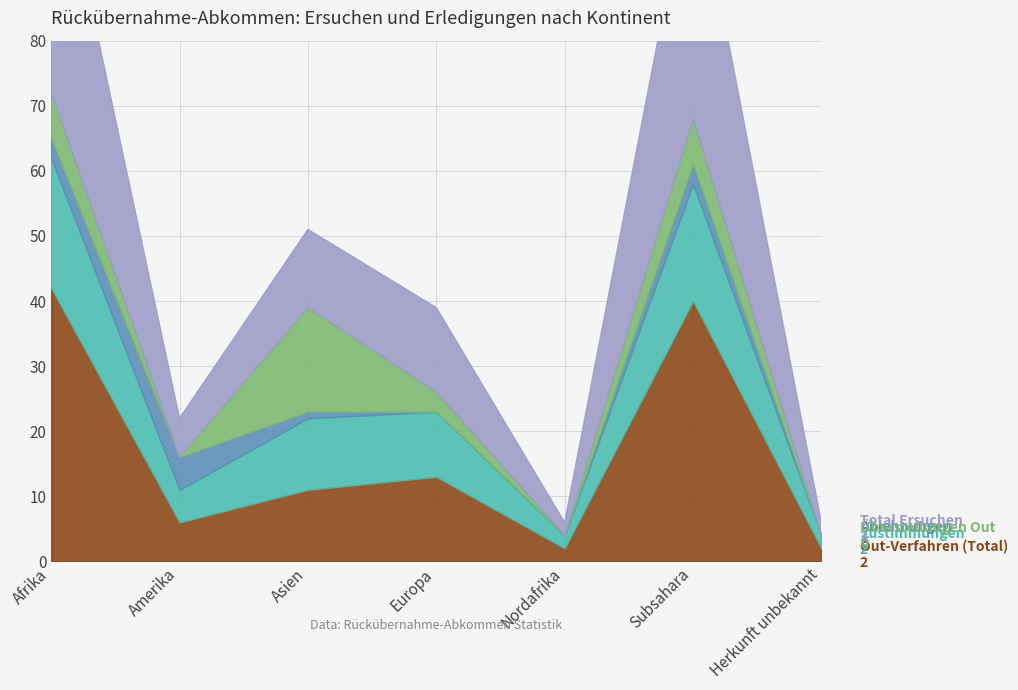

Count the number of categories in the chart.

7